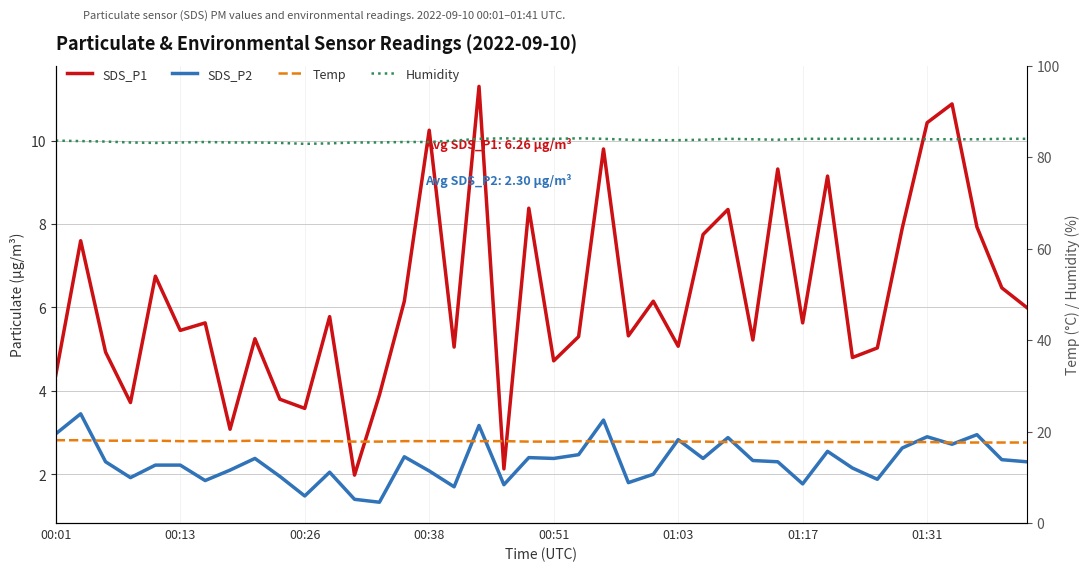

How many categories are shown in the chart?

40